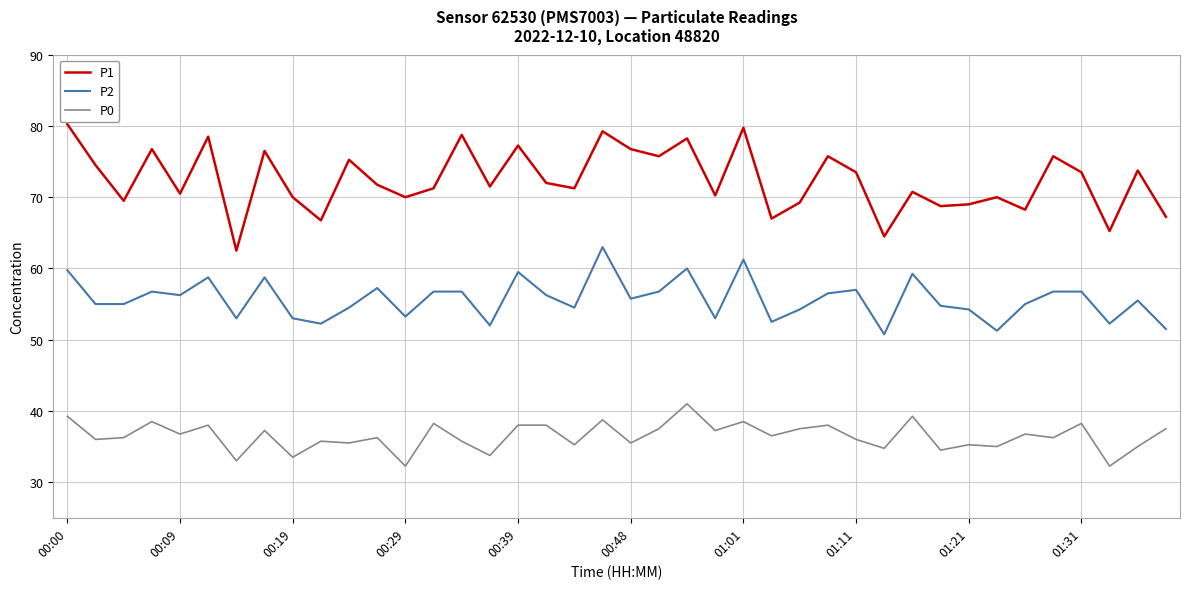

What is the lowest value of the P2 series?

50.8